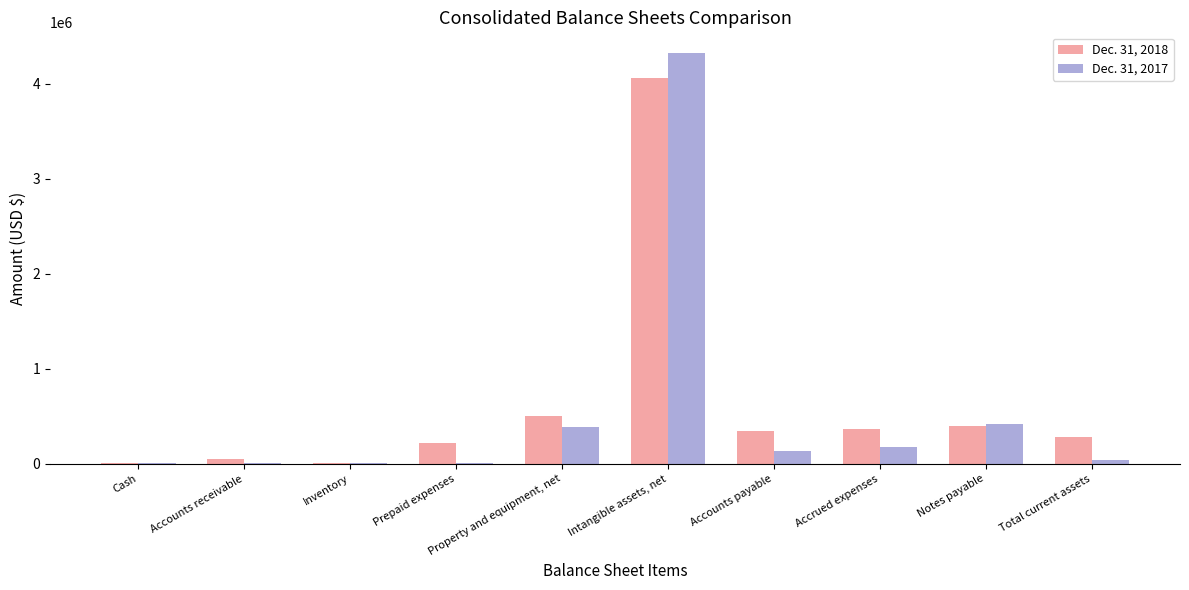

Which series has the largest total across all categories?

Dec. 31, 2018